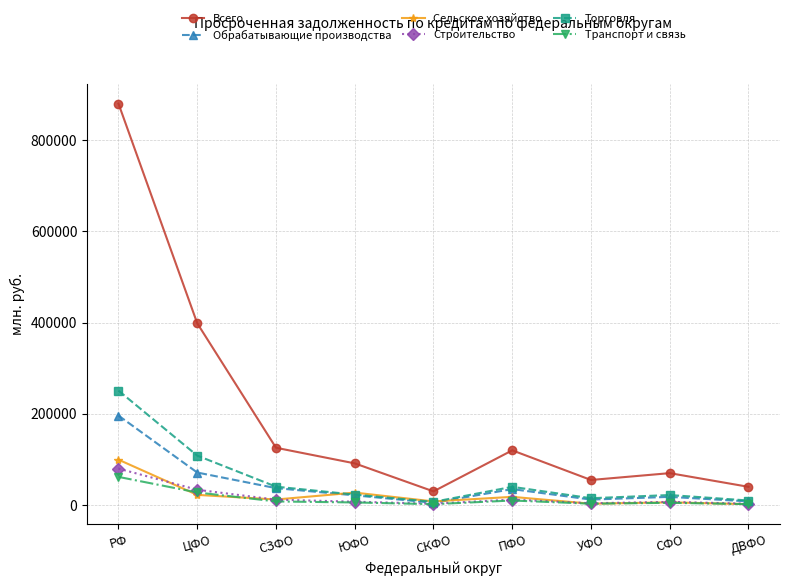

Which series has the widest spread of values?

Всего